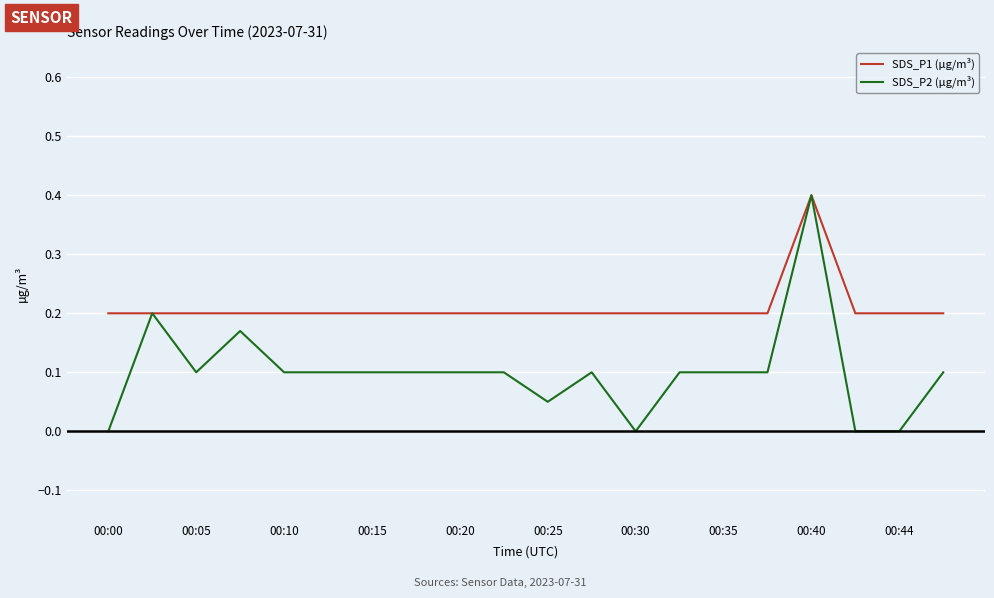

Rank the series by their average value, from lowest to highest.

SDS_P2 (µg/m³), SDS_P1 (µg/m³)